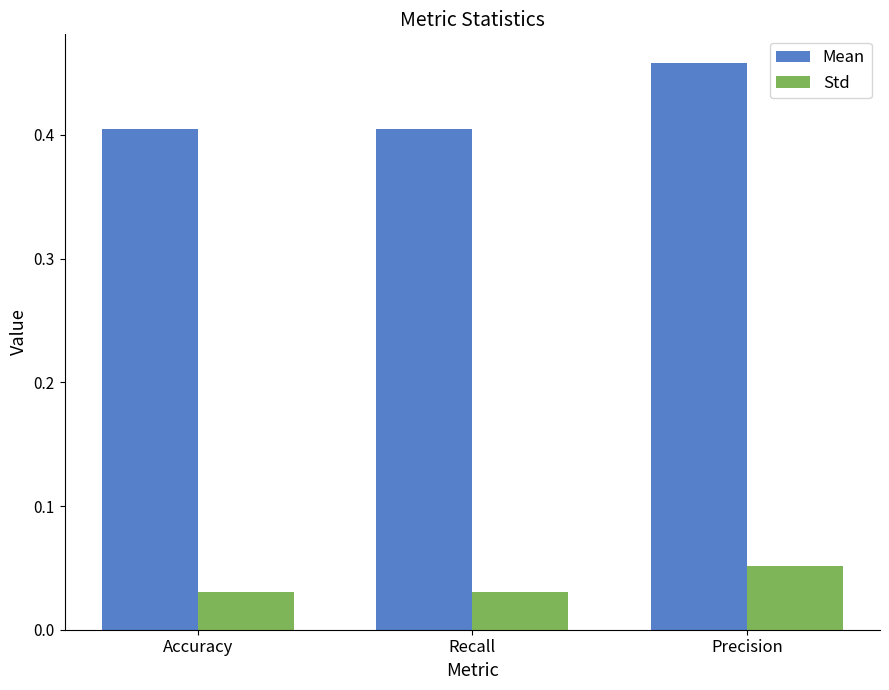

At which label does Std reach its peak?

Precision